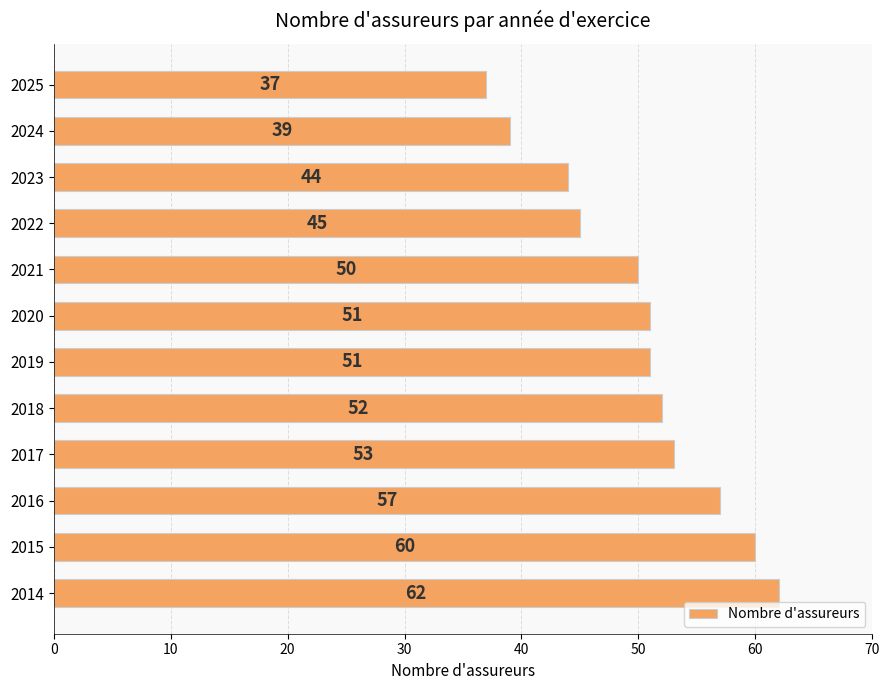

What is the sum of the values at 2014 and 2023?

106